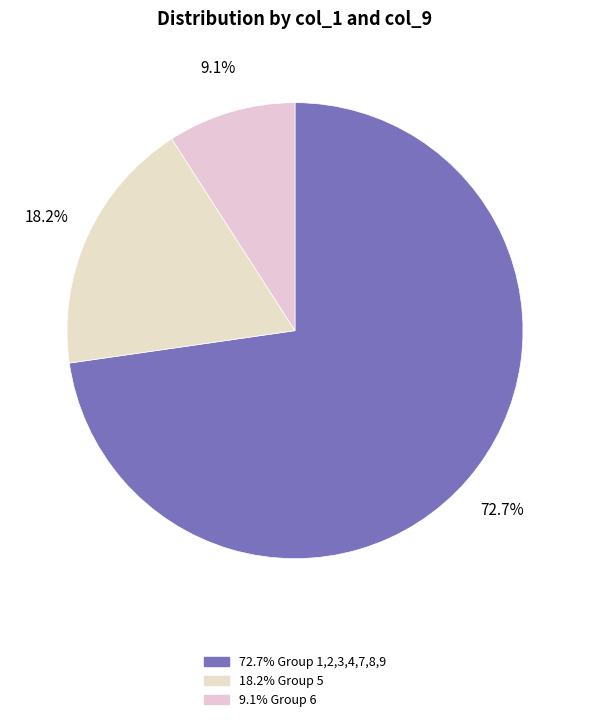

How many segments does this pie chart have?

3